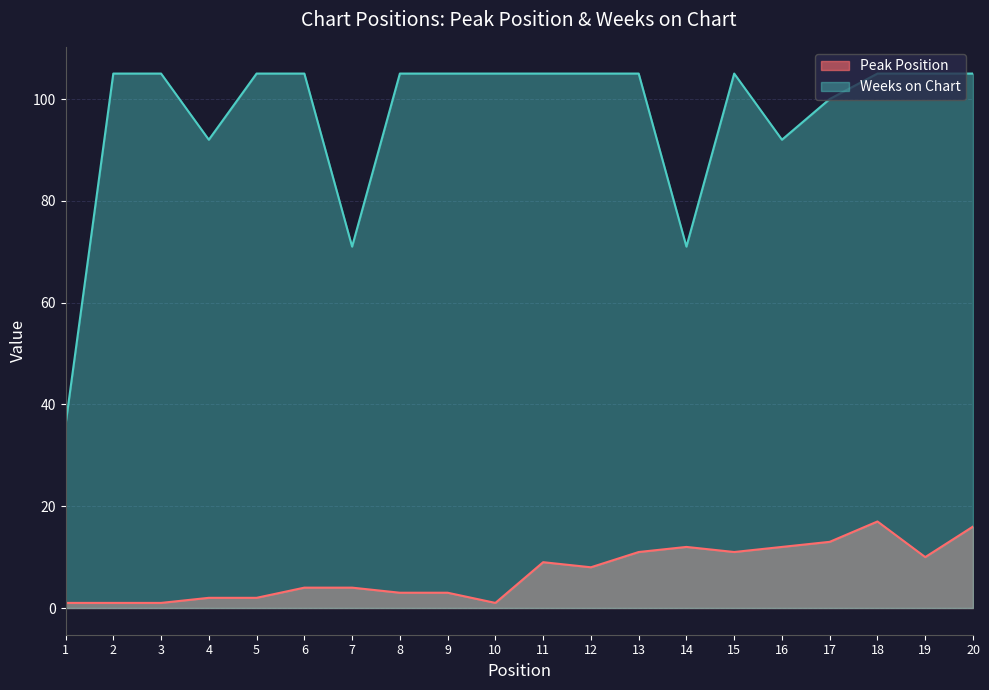

Which label corresponds to the largest value in the chart?

2